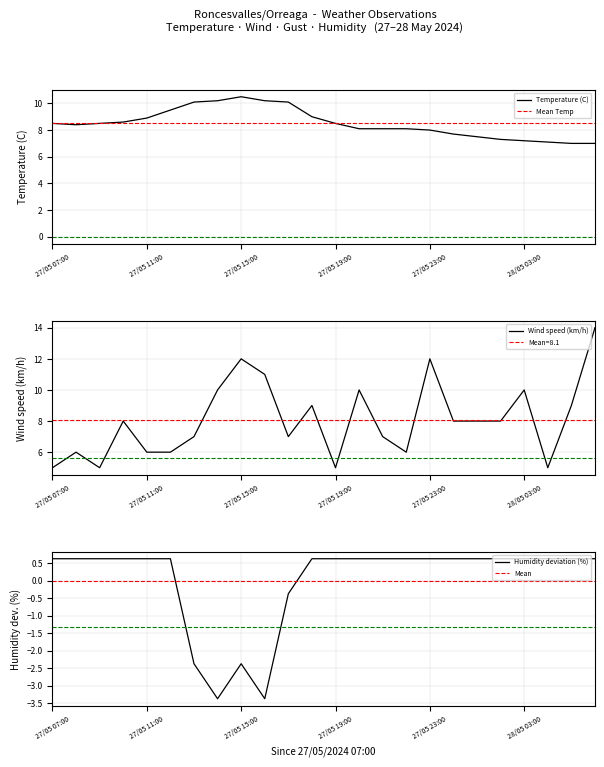

Where is Humidity (%) nearest to the value -1?

27/05 17:00